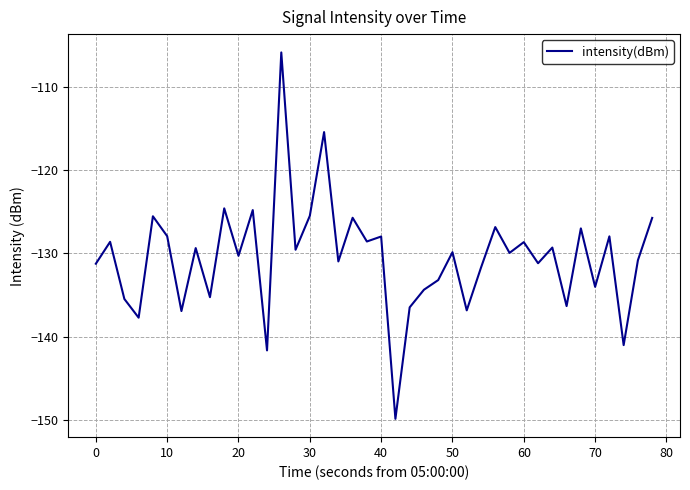

What is the difference between the maximum and minimum values?

44.0